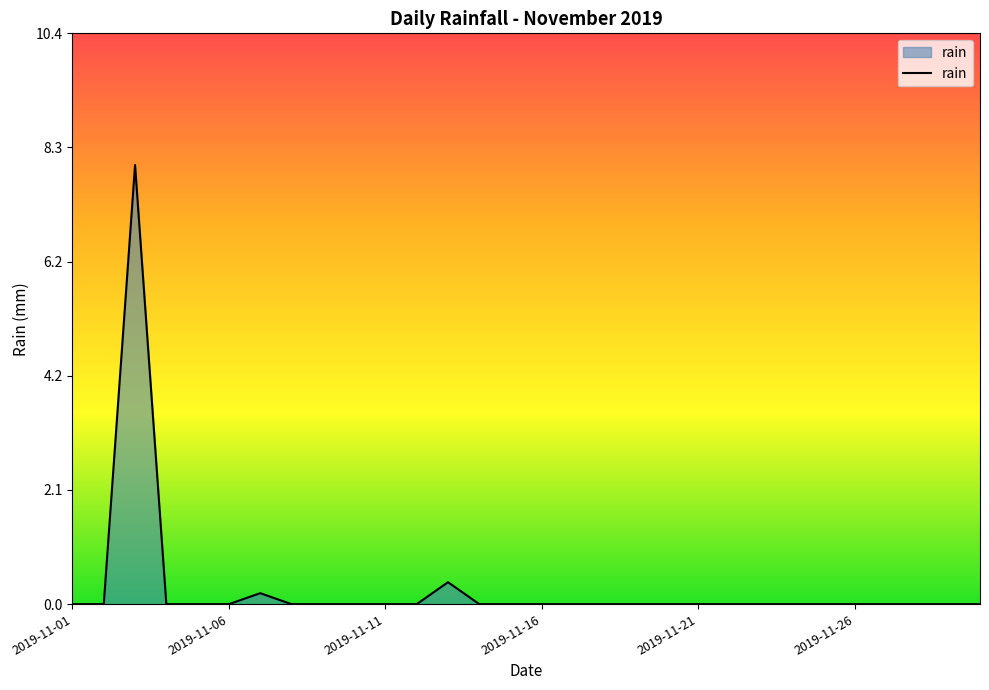

What is the maximum value shown in the chart?

8.0